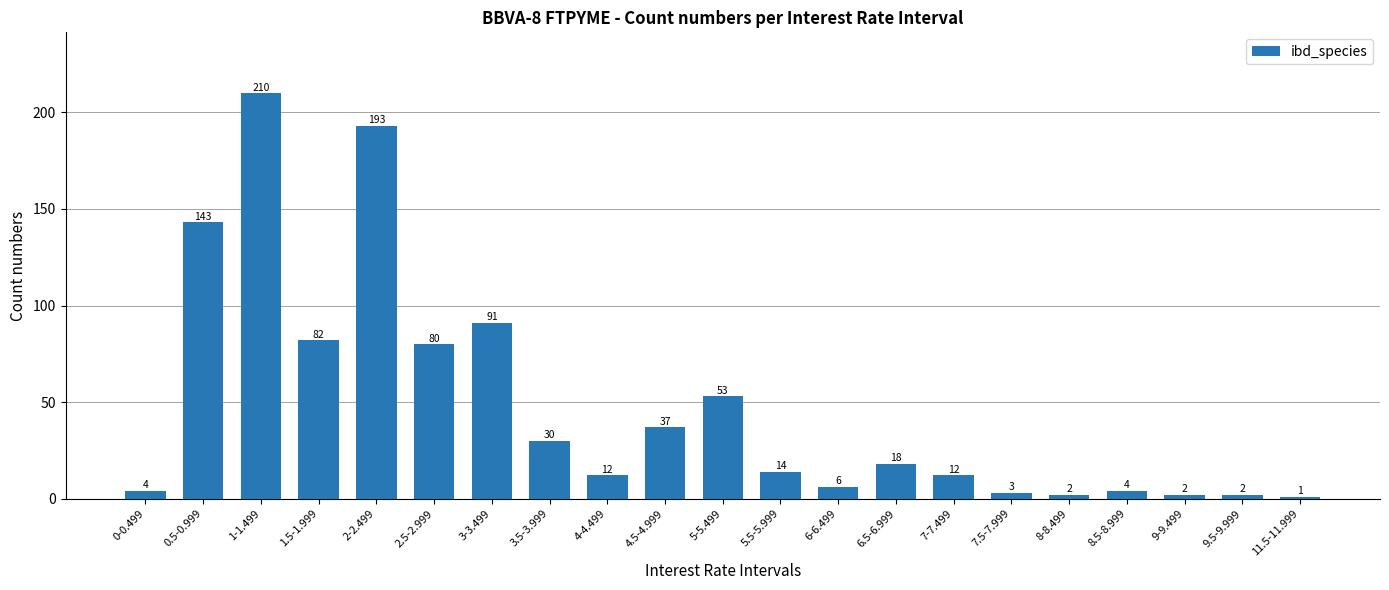

What is the change in value from 5-5.499 to 7.5-7.999?

-50